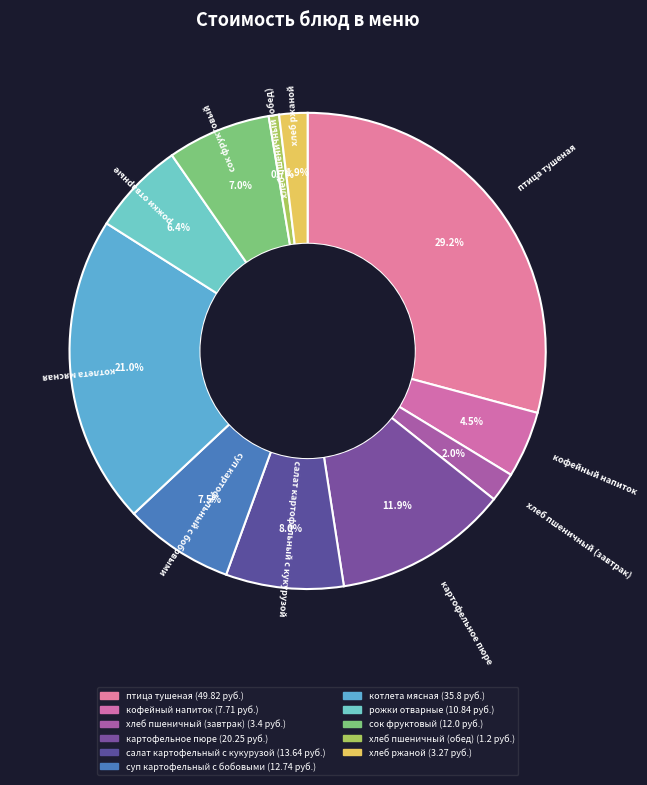

To the nearest percent, what is the difference between the суп картофельный с бобовыми and котлета мясная slice percentages?

14%